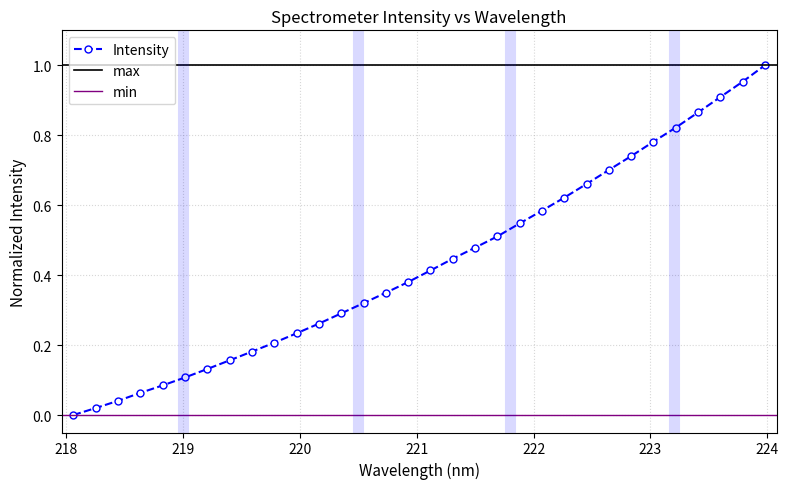

Which has a higher value, 218.6332 or 220.7354?

220.7354